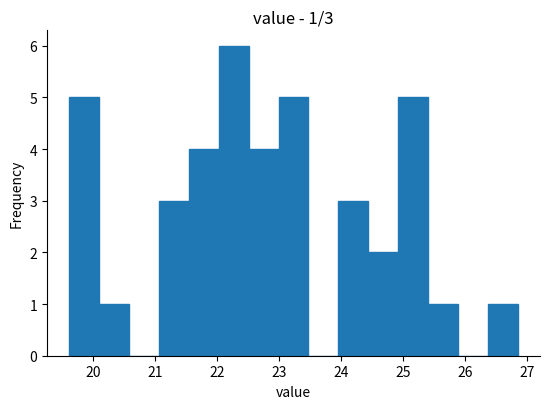

Over which range of the x-axis is the bar tallest?

22.0 to 22.5